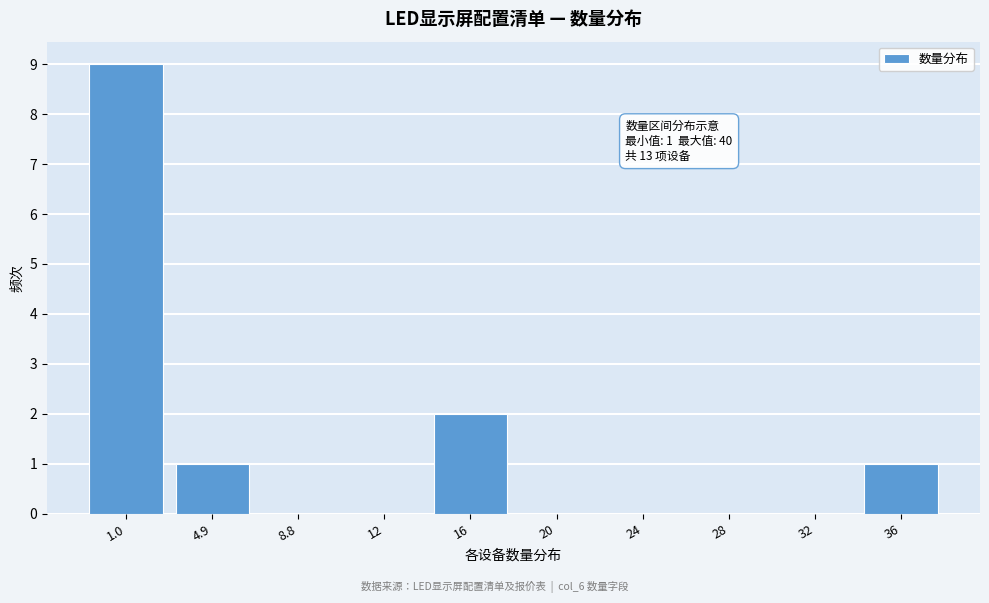

Reading right to left, what are all the values shown in this chart?

36=1	32=0	28=0	24=0	20=0	16=2	12=0	8.8=0	4.9=1	1.0=9